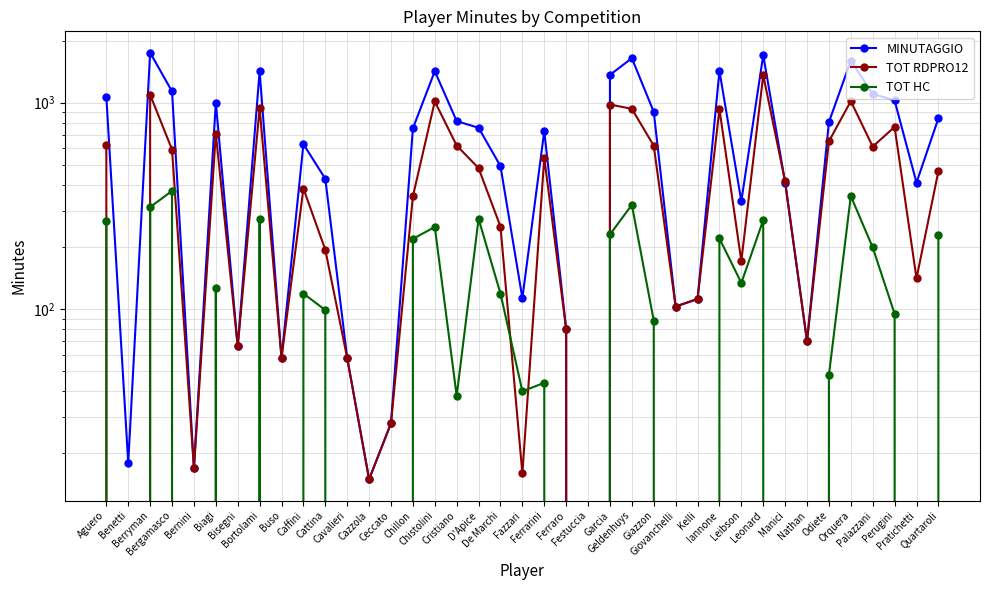

What is the value of the TOT HC point at the 30th from the left?

134